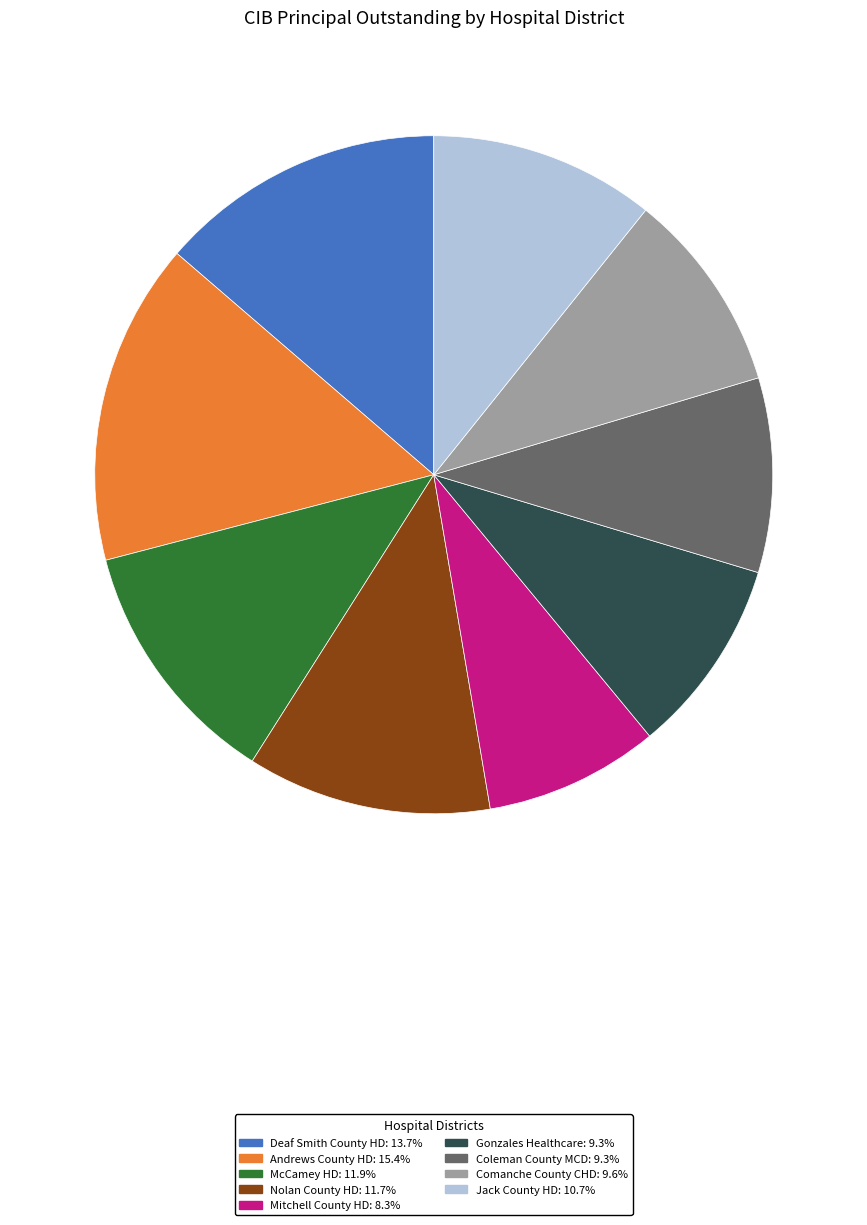

Does any single category account for the majority?

No